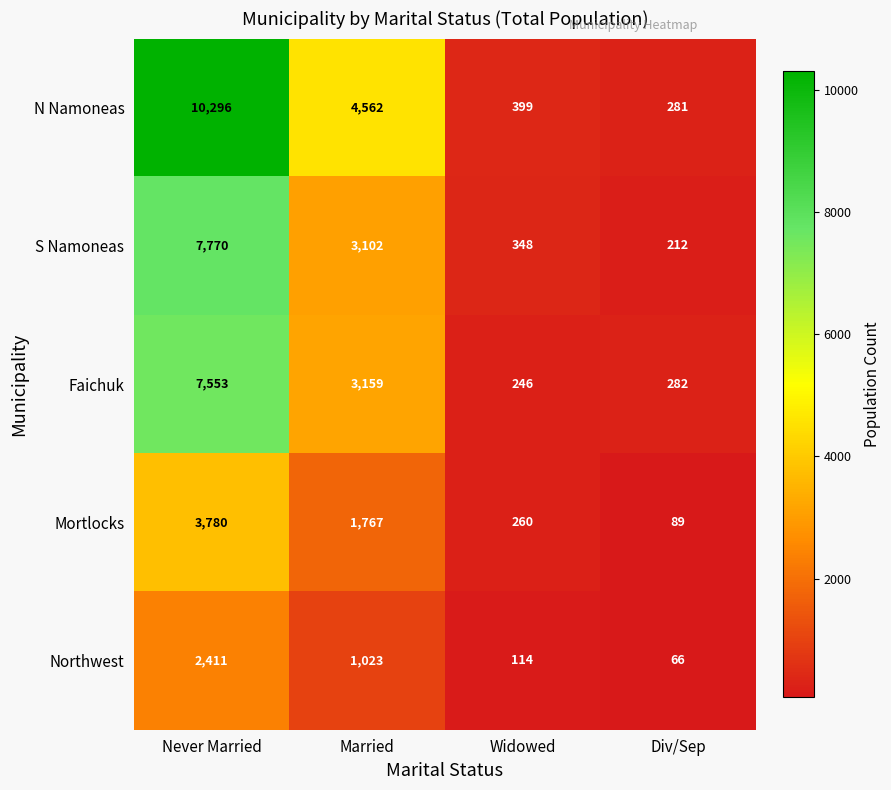

Between Never Married and Widowed, which series saw the biggest shift?

N Namoneas